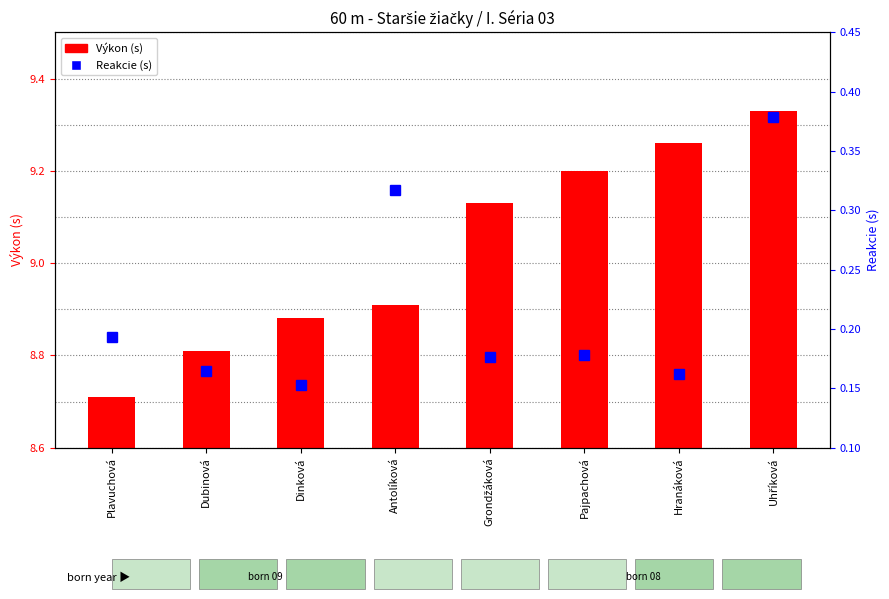

What is the minimum value shown in the chart?

0.1